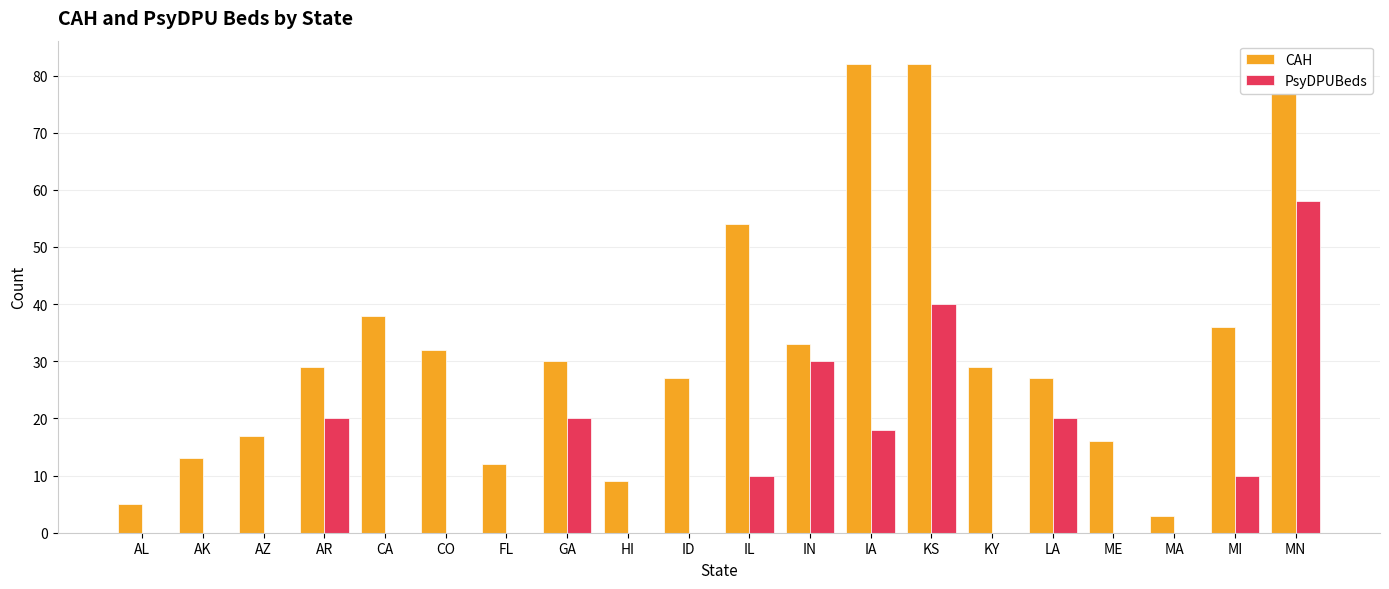

Which series has the largest total across all categories?

CAH